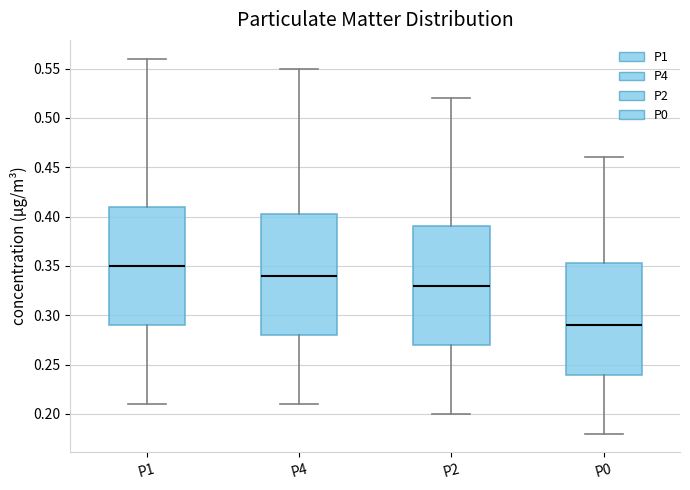

Which box has the lowest median line?

P0